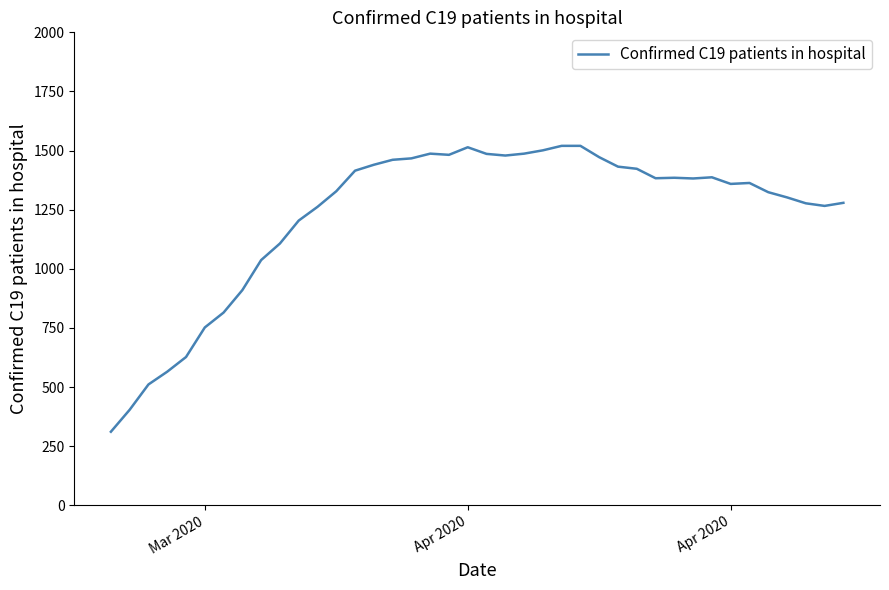

What is the difference between the maximum and minimum values?

1209